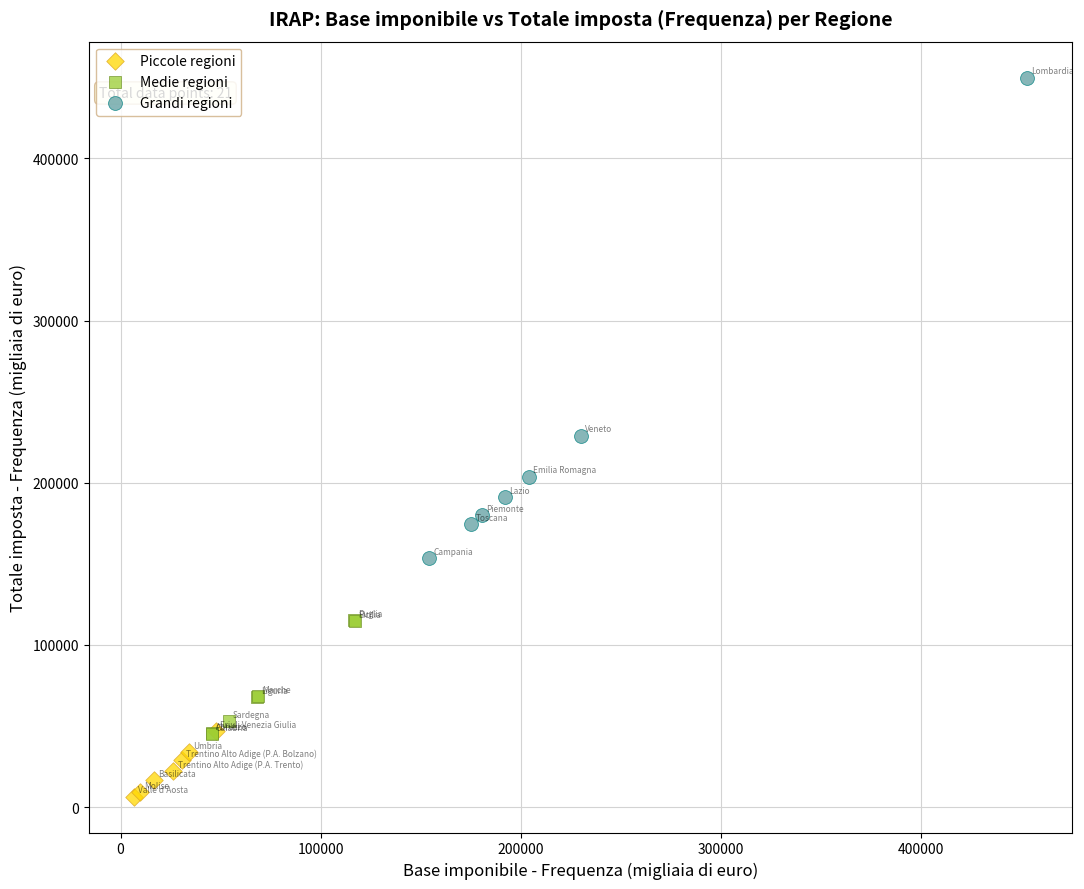

Which series reaches the minimum Y coordinate?

Piccole regioni